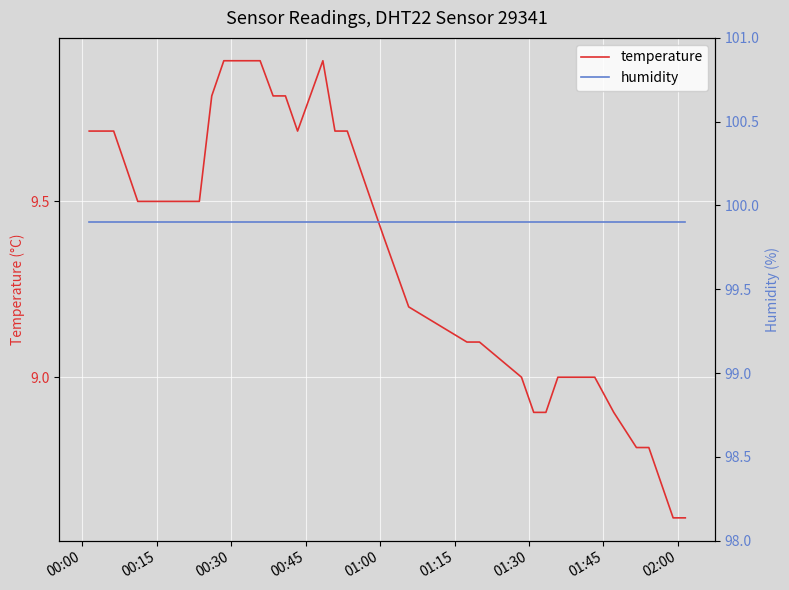

Reading right to left, list all the values displayed in this chart.

temperature: 8.6	8.6	8.7	8.8	8.8	8.9	9.0	9.0	9.0	9.0	8.9	8.9	9.0	9.1	9.1	9.2	9.4	9.5	9.6	9.7	9.7	9.9	9.7	9.8	9.8	9.9	9.9	9.9	9.9	9.8	9.5	9.5	9.5	9.5	9.5	9.5	9.6	9.7	9.7	9.7
humidity: 99.9	99.9	99.9	99.9	99.9	99.9	99.9	99.9	99.9	99.9	99.9	99.9	99.9	99.9	99.9	99.9	99.9	99.9	99.9	99.9	99.9	99.9	99.9	99.9	99.9	99.9	99.9	99.9	99.9	99.9	99.9	99.9	99.9	99.9	99.9	99.9	99.9	99.9	99.9	99.9